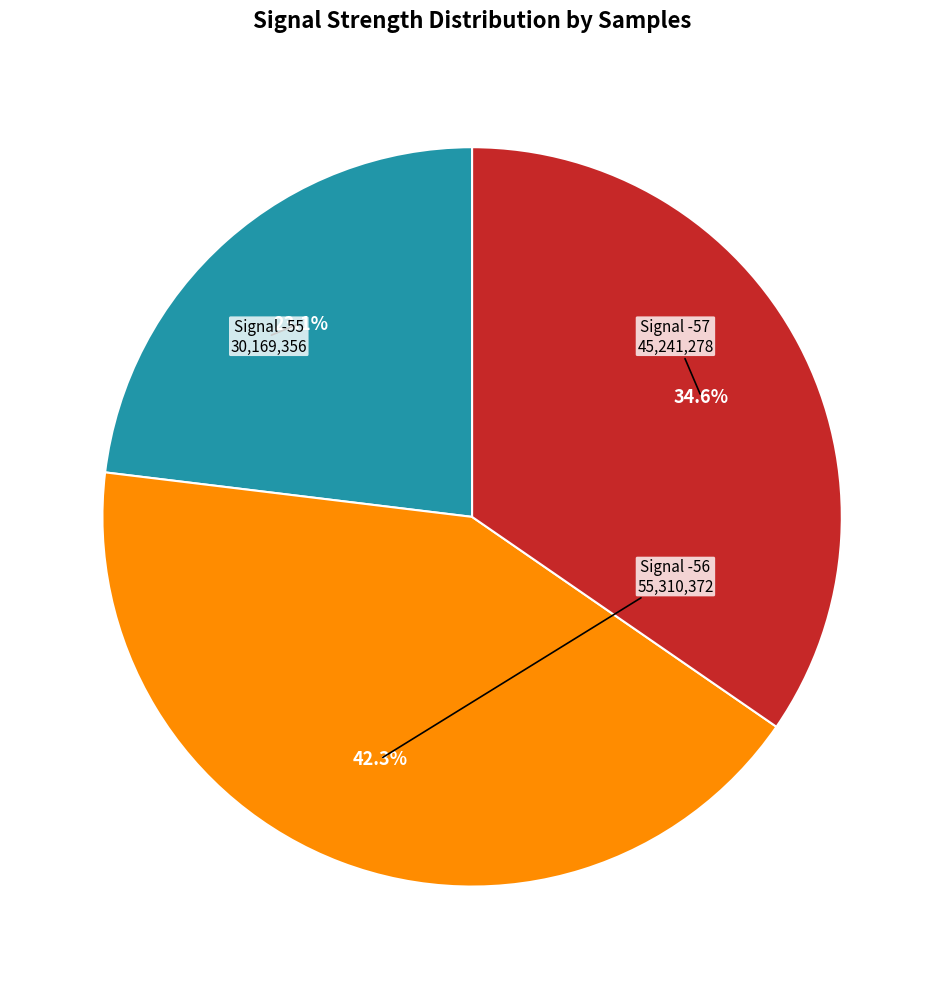

Is there a majority slice in this chart?

No